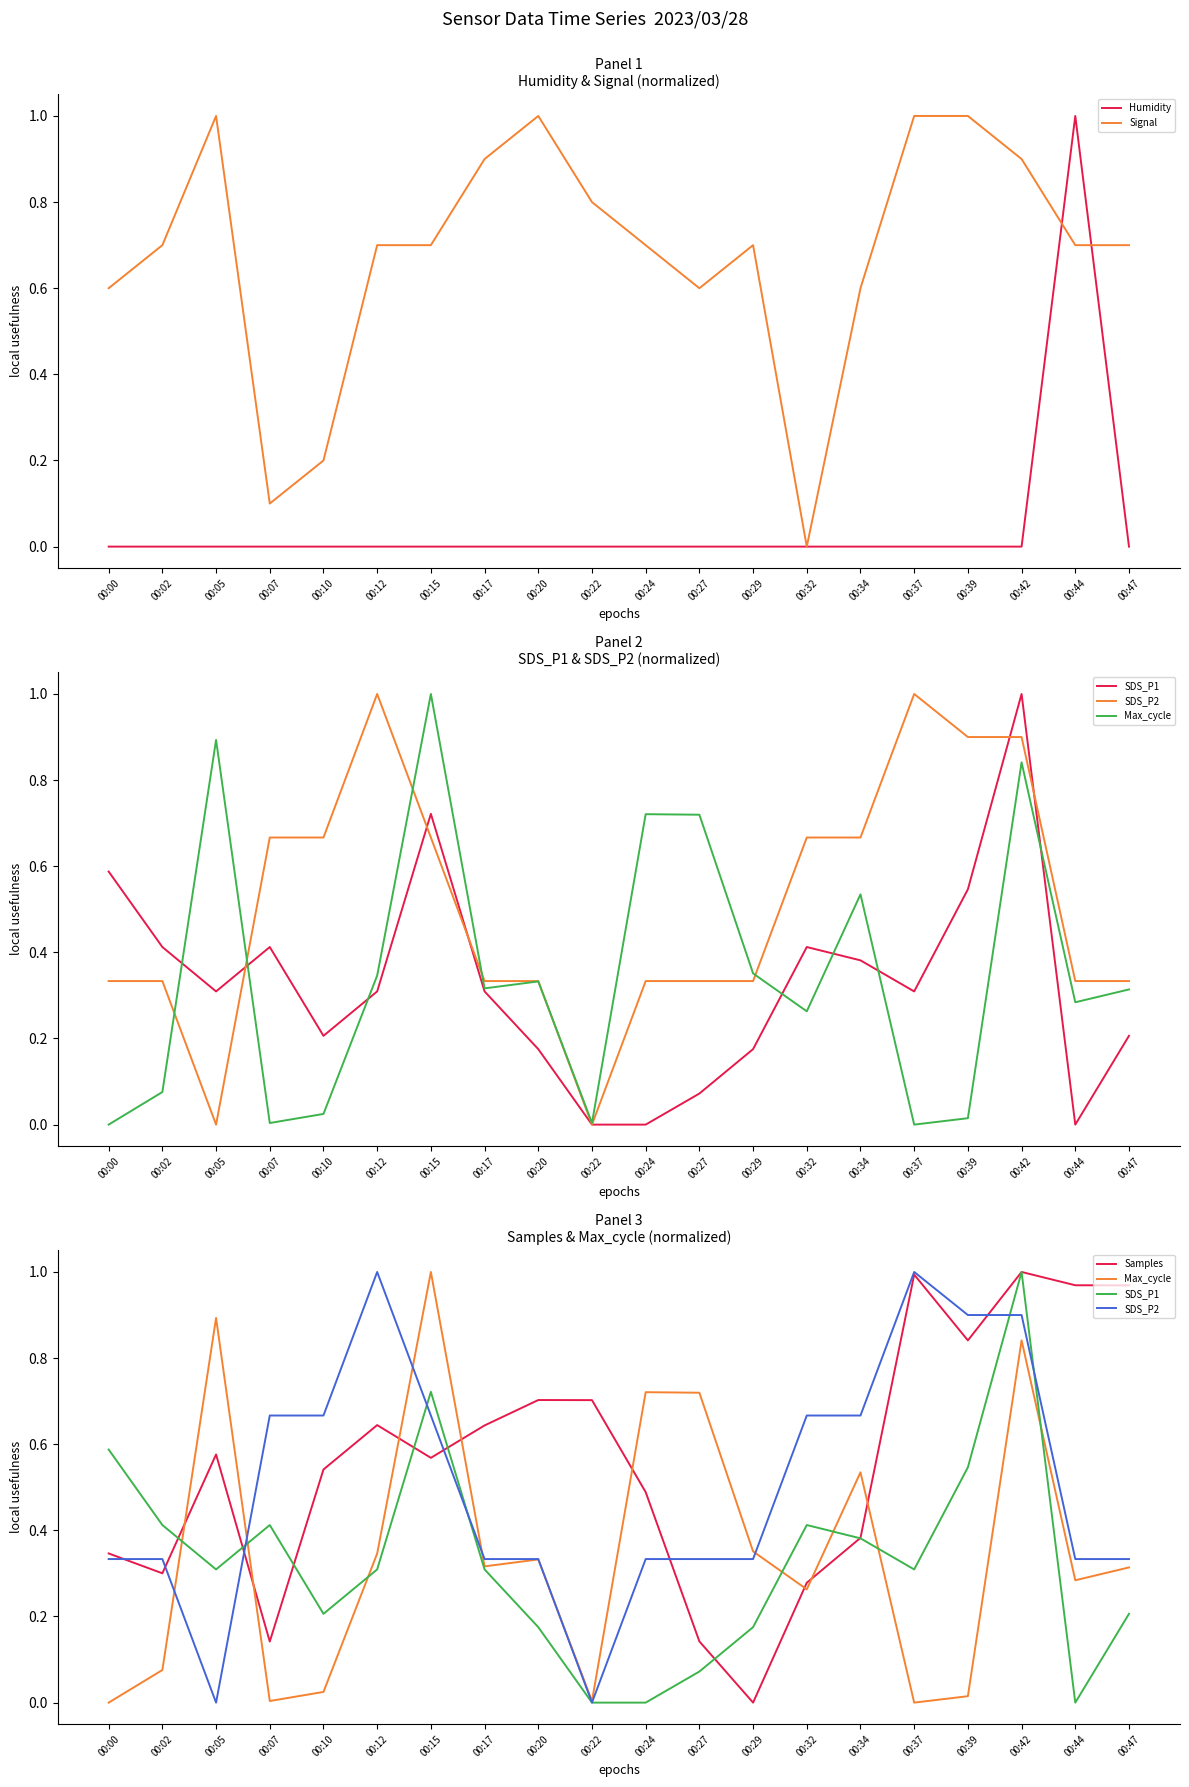

After their last crossing, which series has the higher values: SDS_P2 or Humidity?

SDS_P2